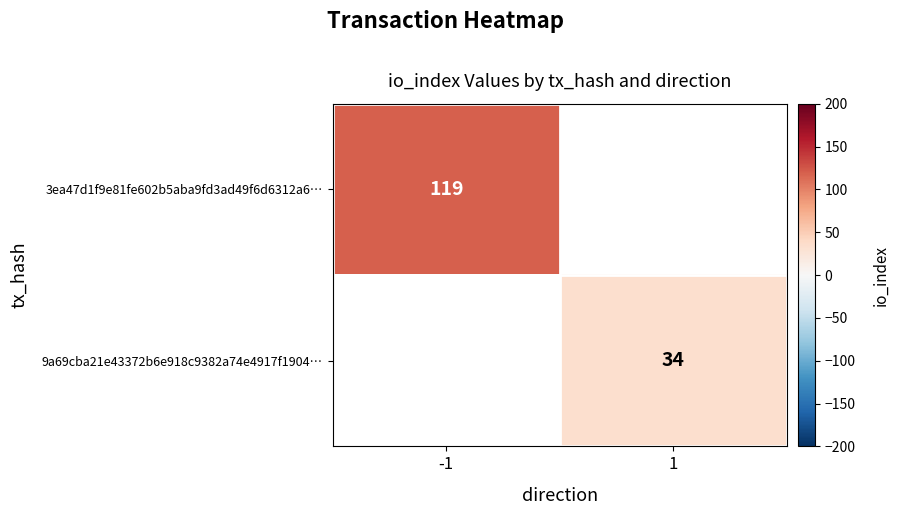

True or false: 3ea47d1f9e81fe602b5aba9fd3ad49f6d6312a6… has a value of 119 at -1.

True